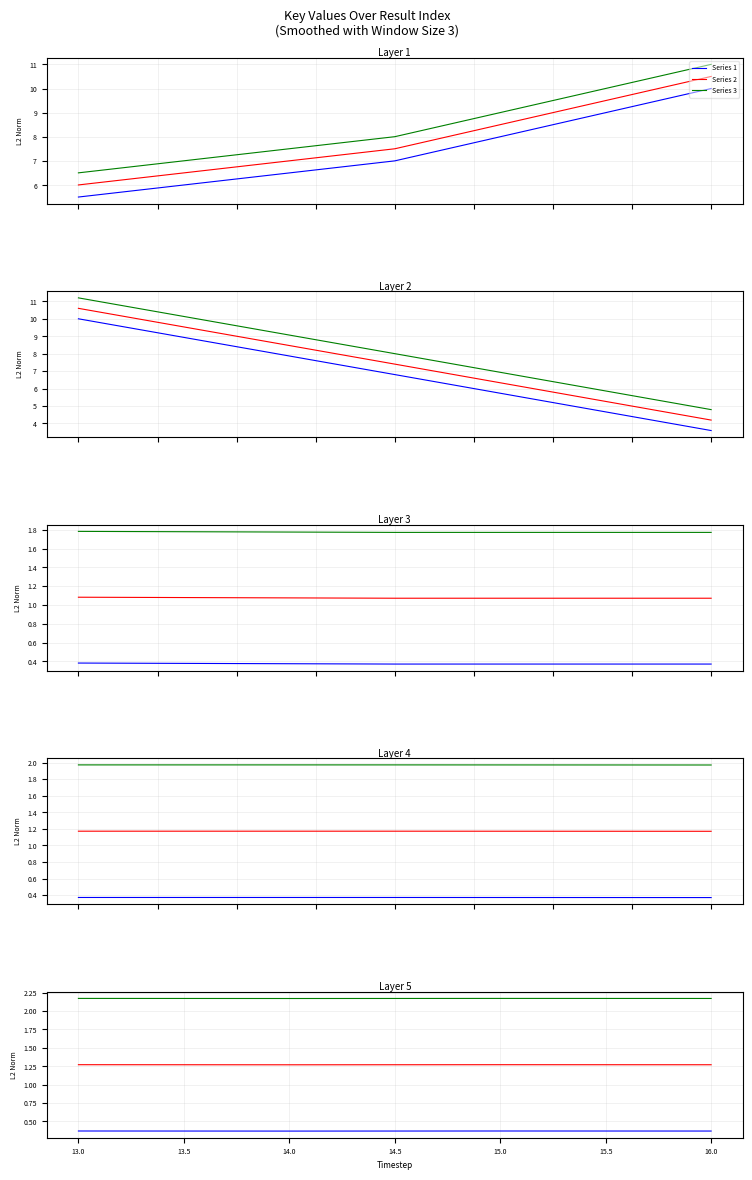

What is the value of the Series 1 point at the 1st from the left?

0.4